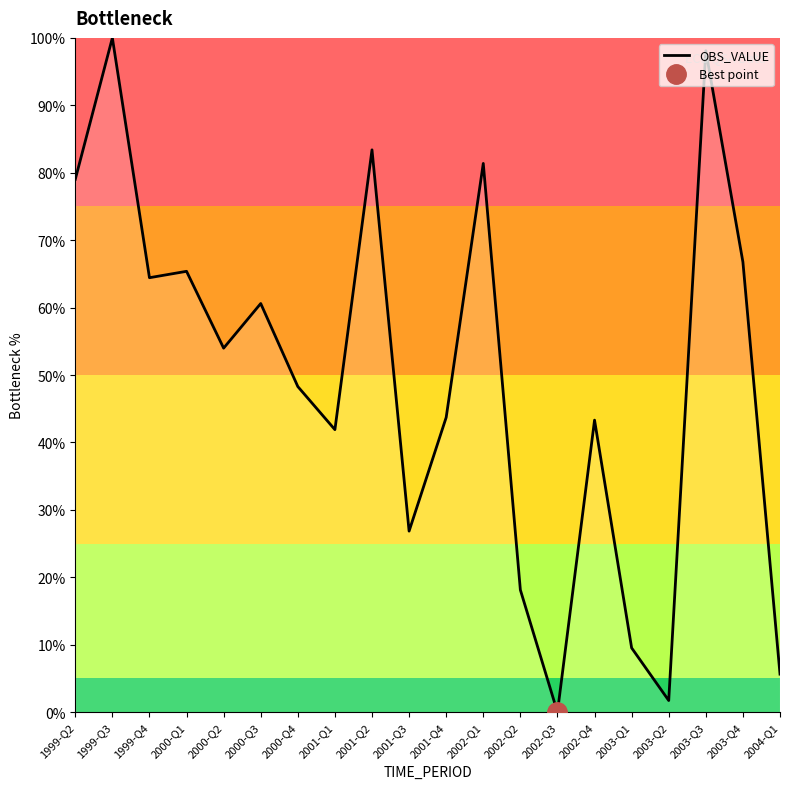

Reading left to right, what are all the values shown in this chart?

79.0	100.0	64.4	65.4	54.0	60.6	48.3	41.9	83.4	26.8	43.7	81.4	18.1	0.0	43.3	9.5	1.7	98.1	66.8	5.6